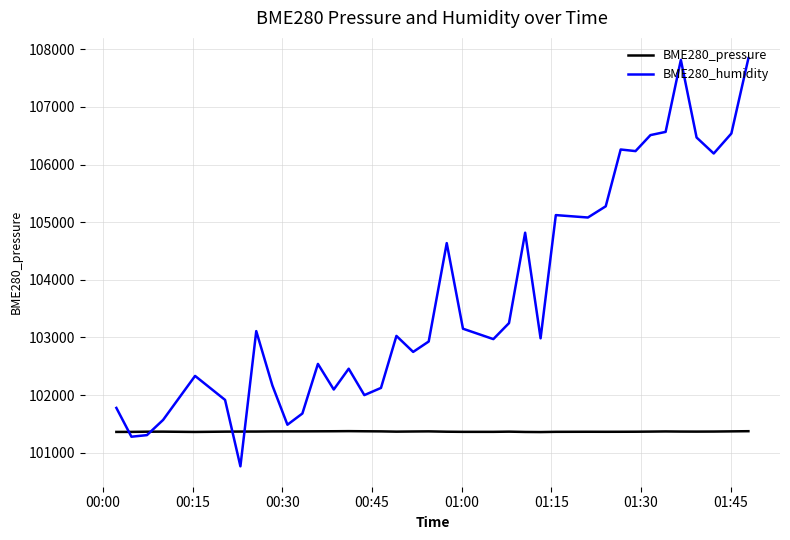

After their last crossing, which series has the higher values: BME280_pressure or BME280_humidity?

BME280_humidity